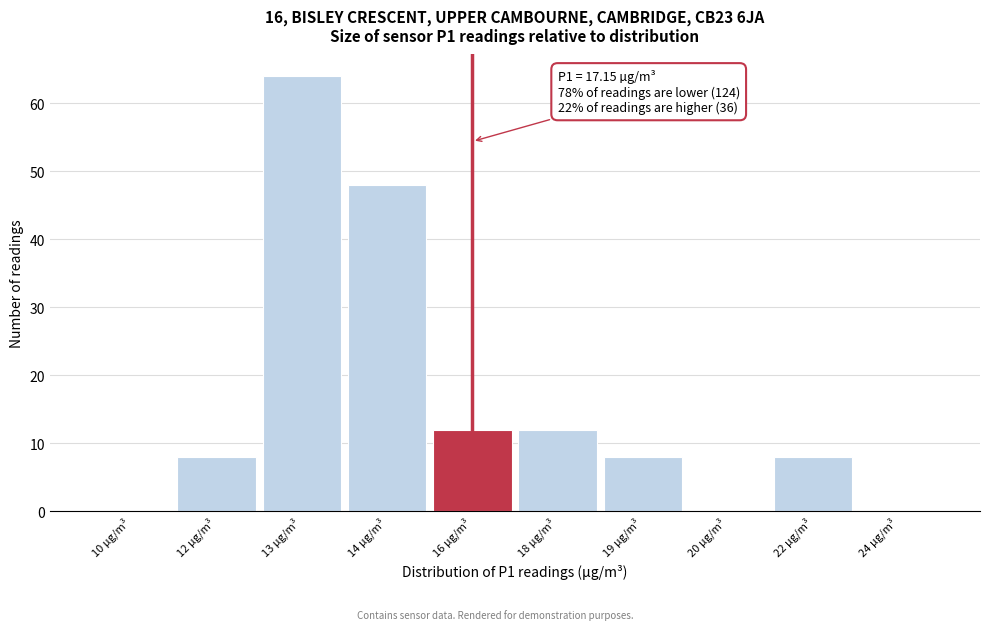

Reading left to right, transcribe all the data shown in this chart.

10 µg/m³=0	12 µg/m³=8	13 µg/m³=64	14 µg/m³=48	16 µg/m³=12	18 µg/m³=12	19 µg/m³=8	20 µg/m³=0	22 µg/m³=8	24 µg/m³=0